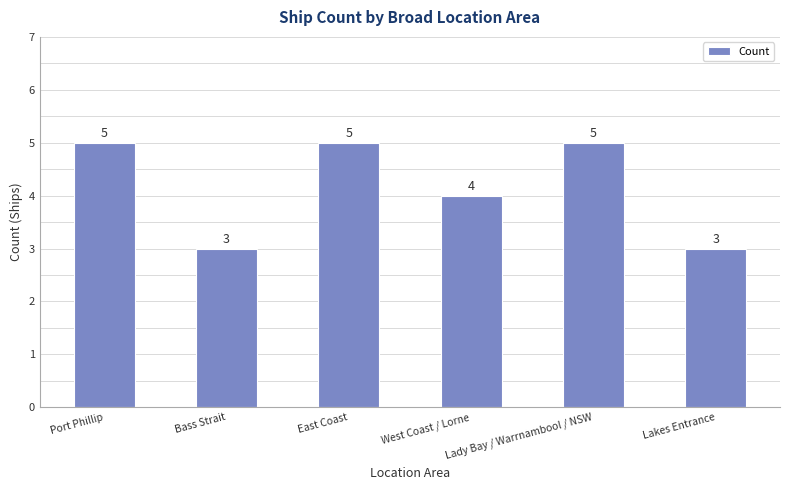

What is the change in value from West Coast / Lorne to Lakes Entrance?

-1